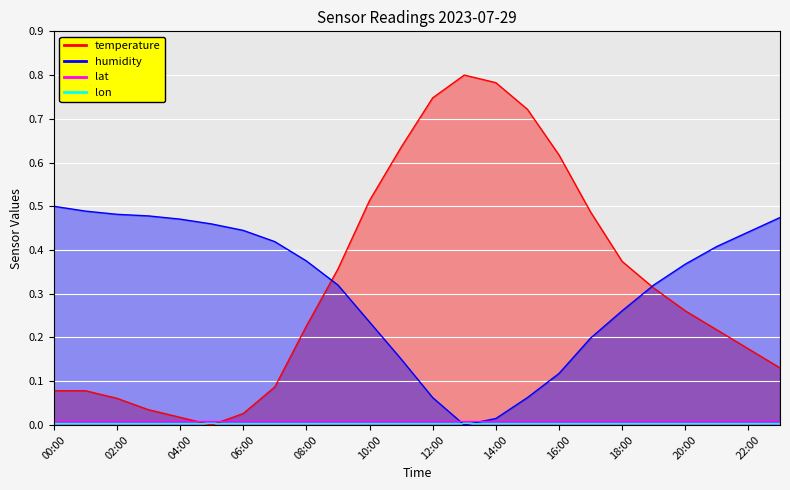

Which has a higher value, 06:00 or 05:00?

06:00